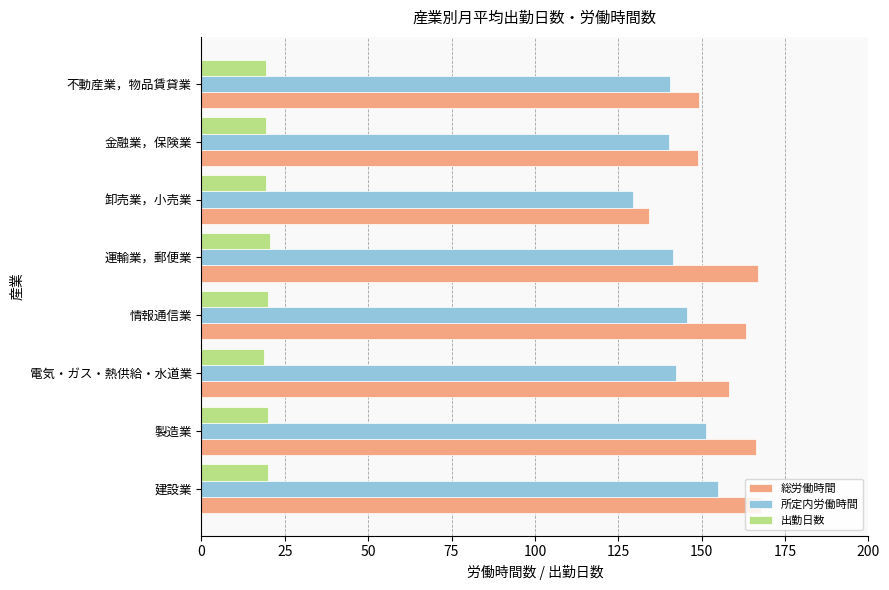

Which series has the largest range (max minus min)?

総労働時間